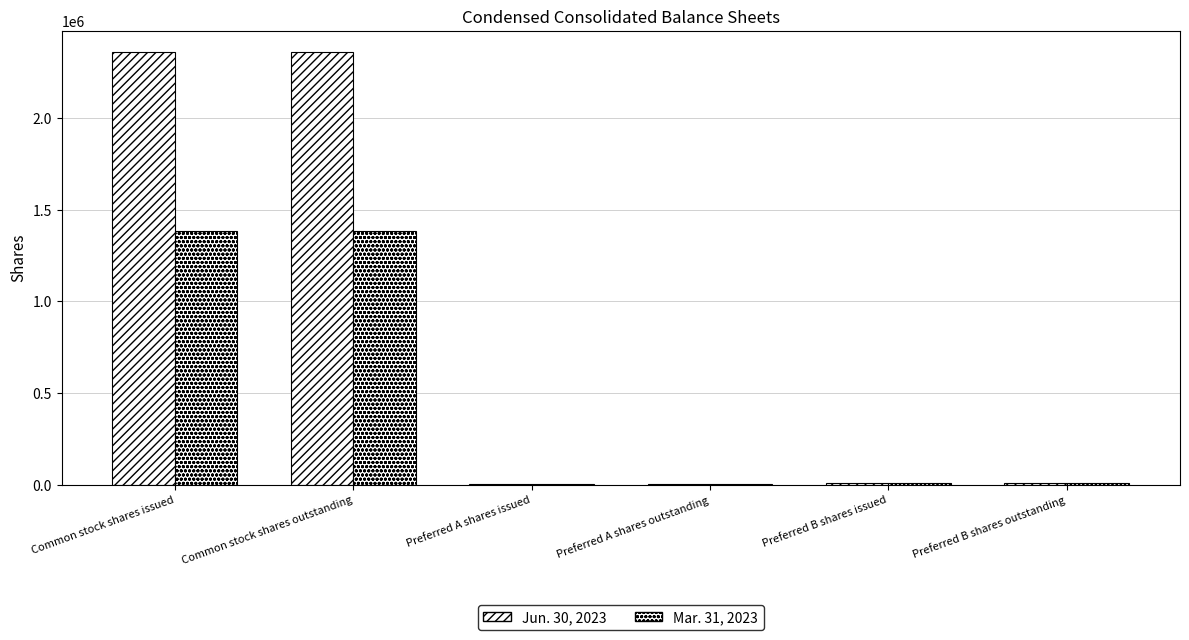

How many categories are shown in the chart?

6